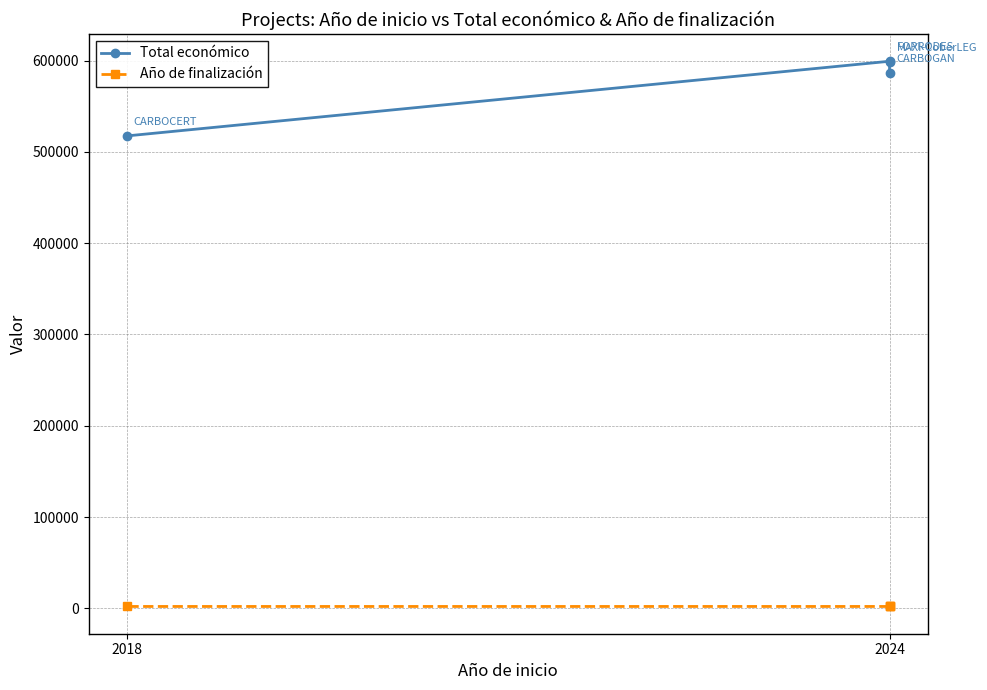

Count the Año de finalización values in the range 2027 to 2028.

3